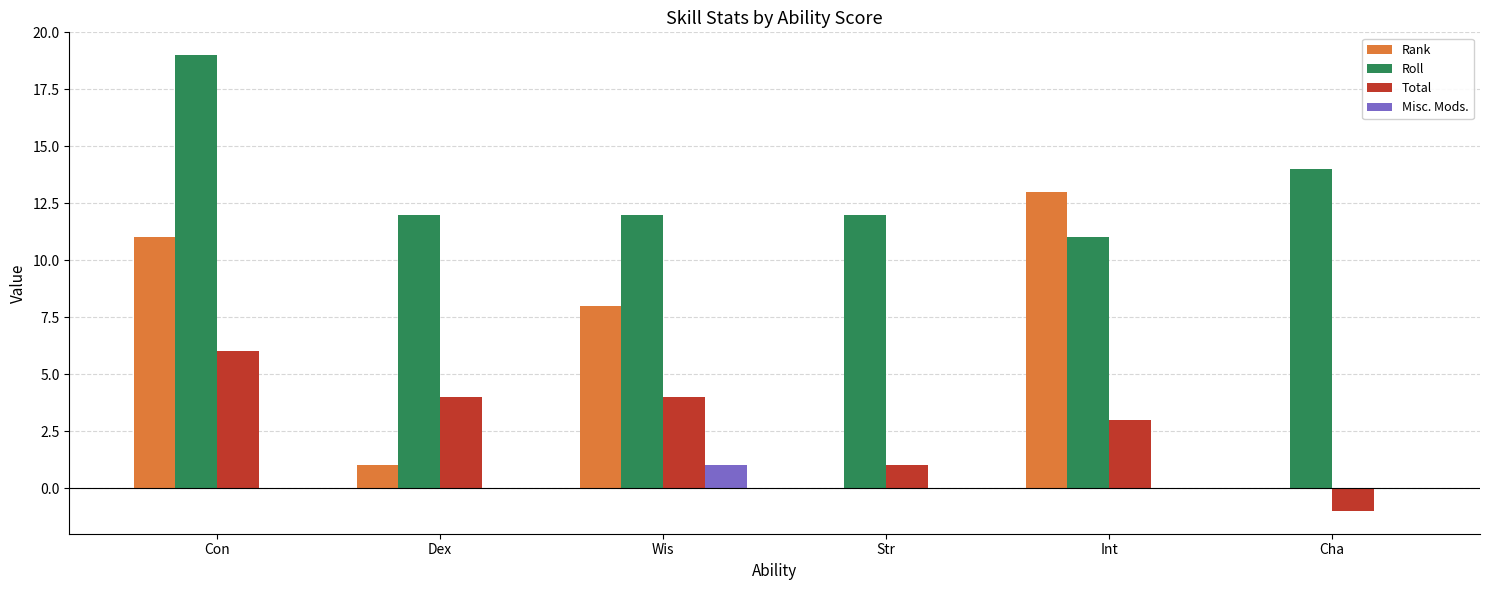

The Misc. Mods. series shows 0 at Str. True or false?

True